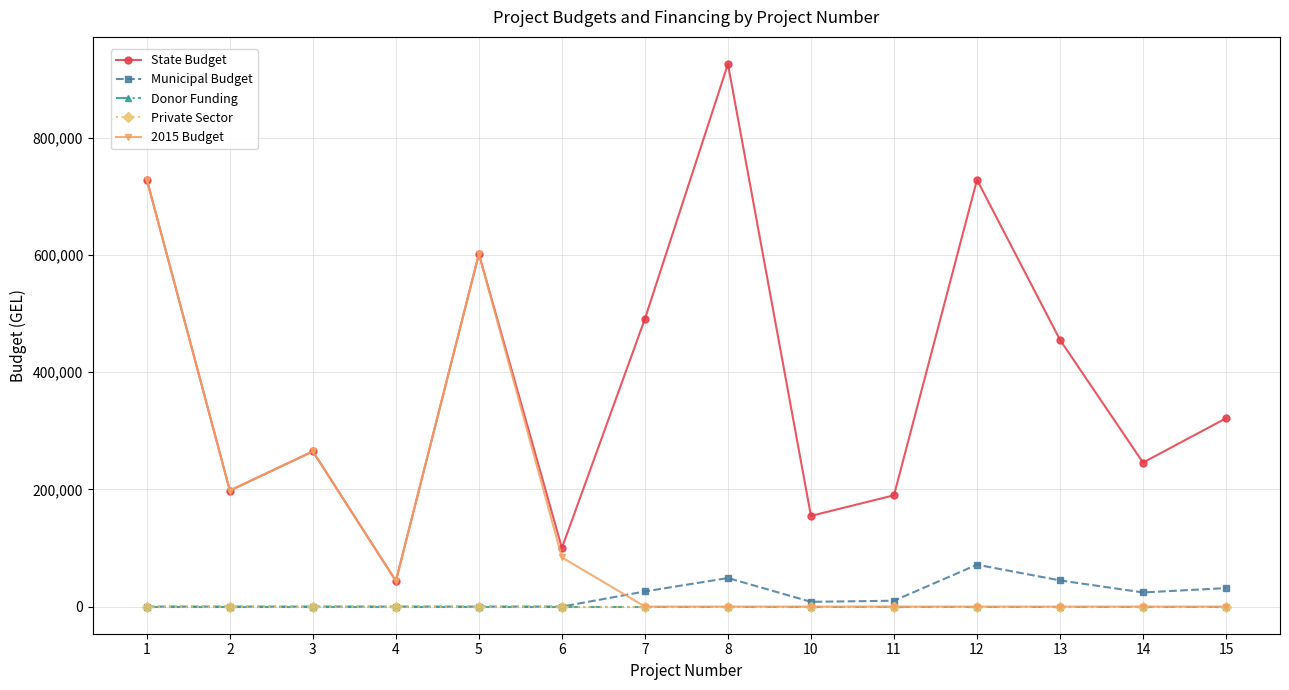

True or false: State Budget has more than 2 interior local peaks.

True